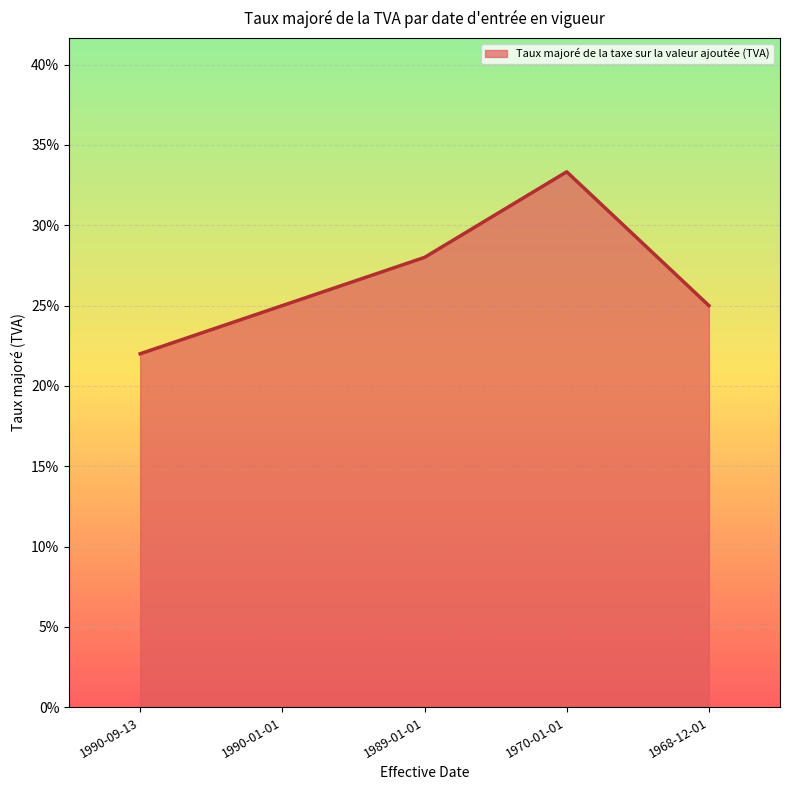

Does the chart have visible grid lines?

Yes